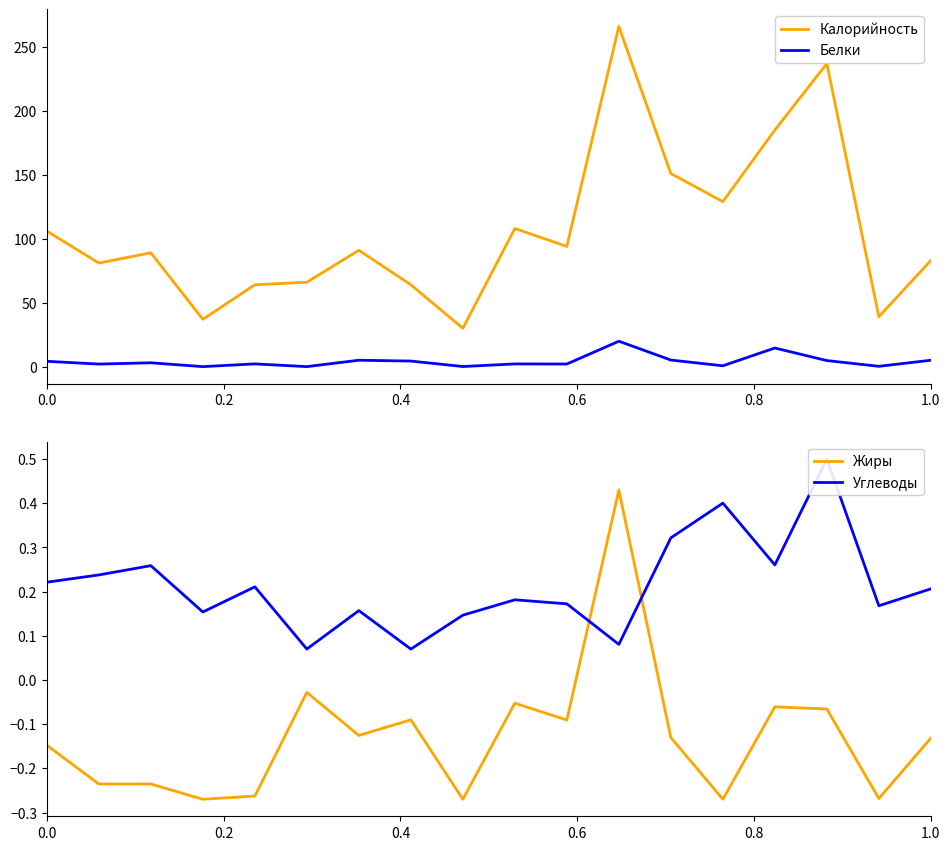

How many lines are shown in the chart?

4